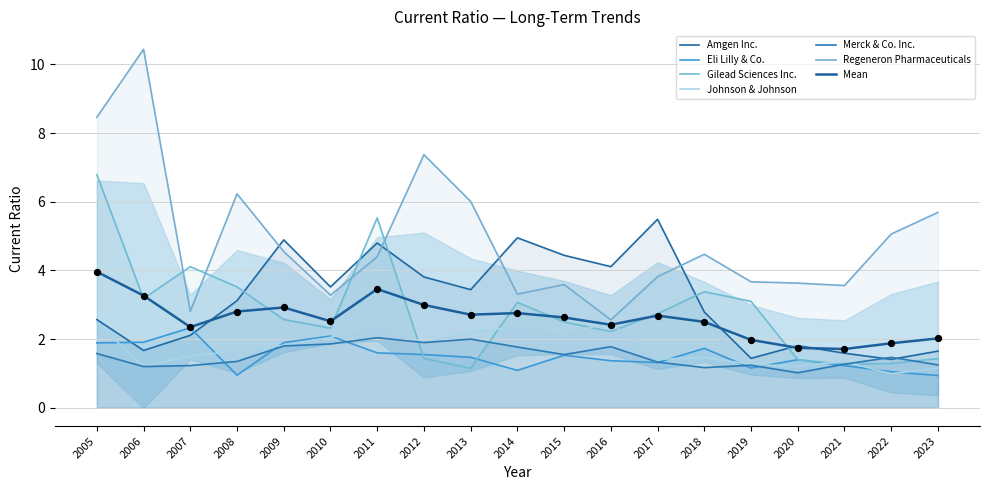

Is the value of Johnson & Johnson at 2011 greater than the value of Regeneron Pharmaceuticals at 2015?

No